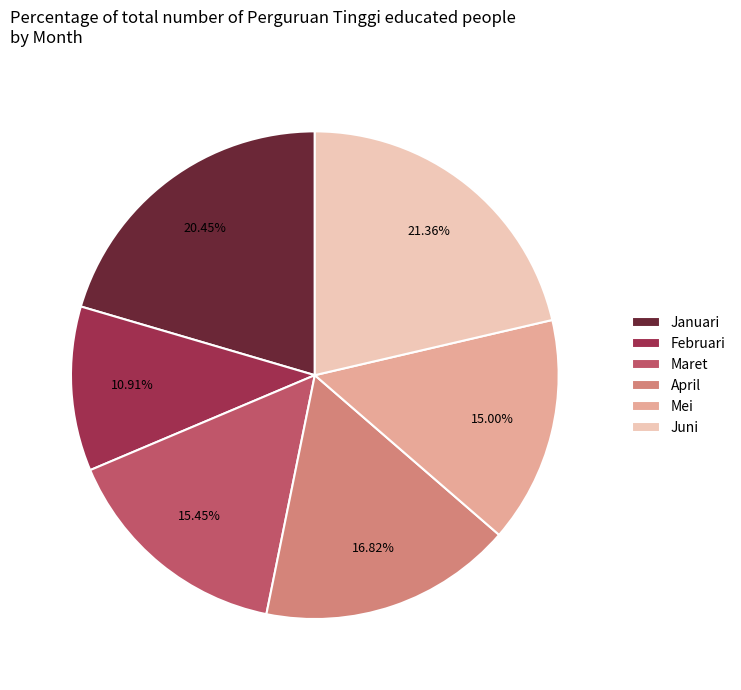

What is the largest slice in the pie chart?

Juni